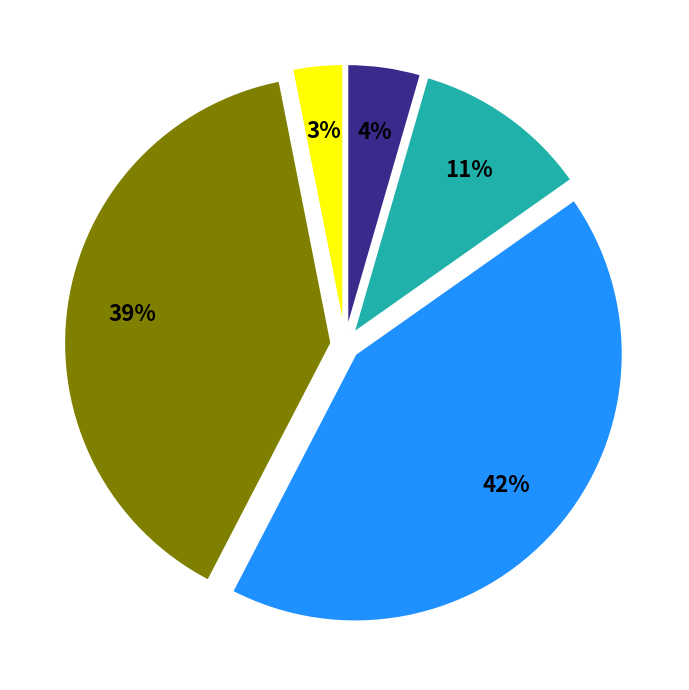

How many slices are in this pie chart?

5